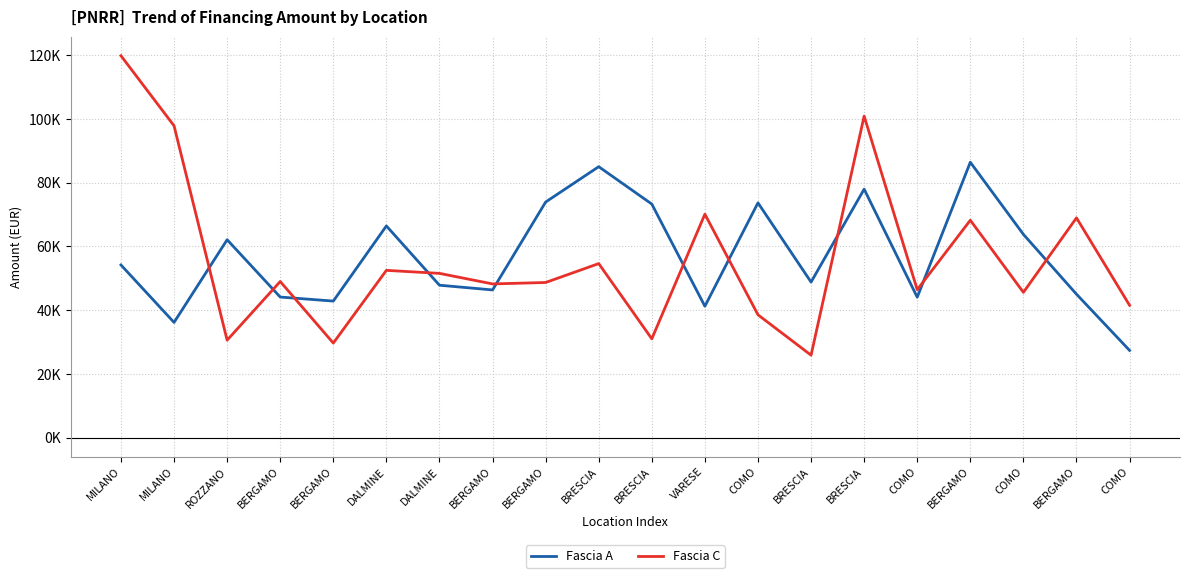

What is the total value across all series at MILANO?

173928.3